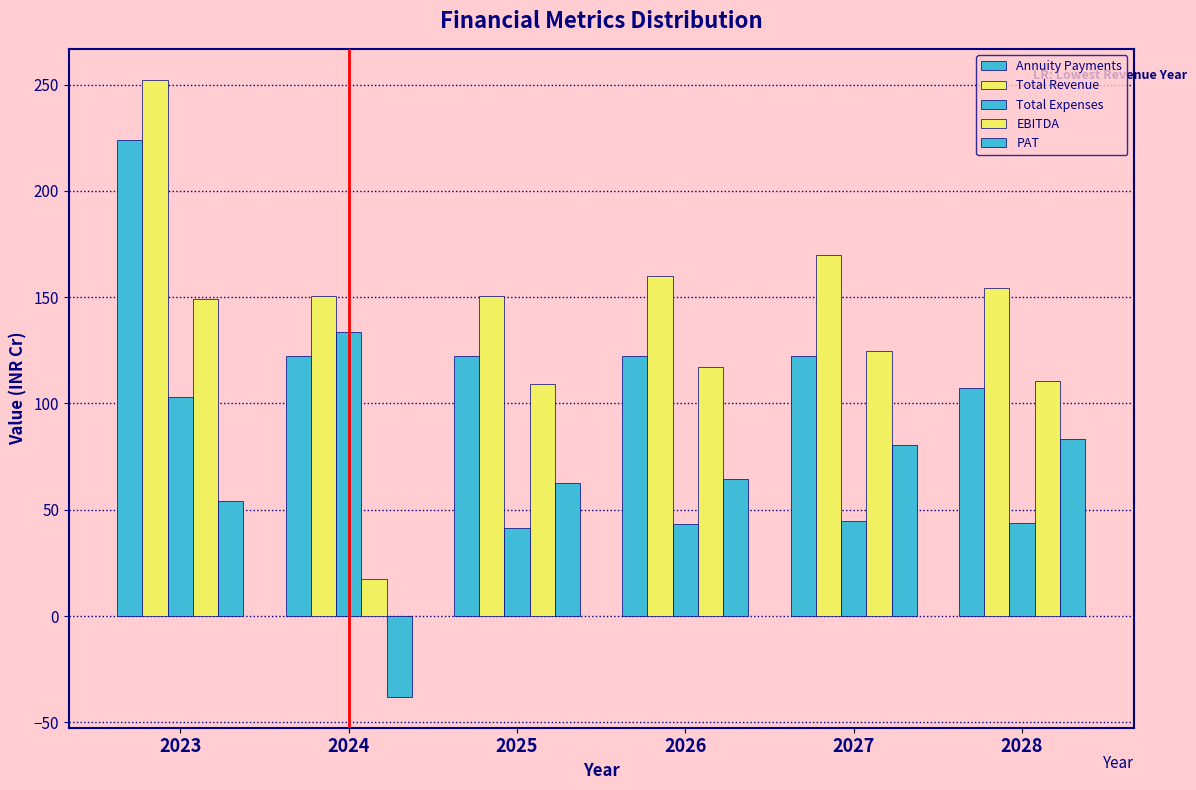

How many groups of bars are there?

6